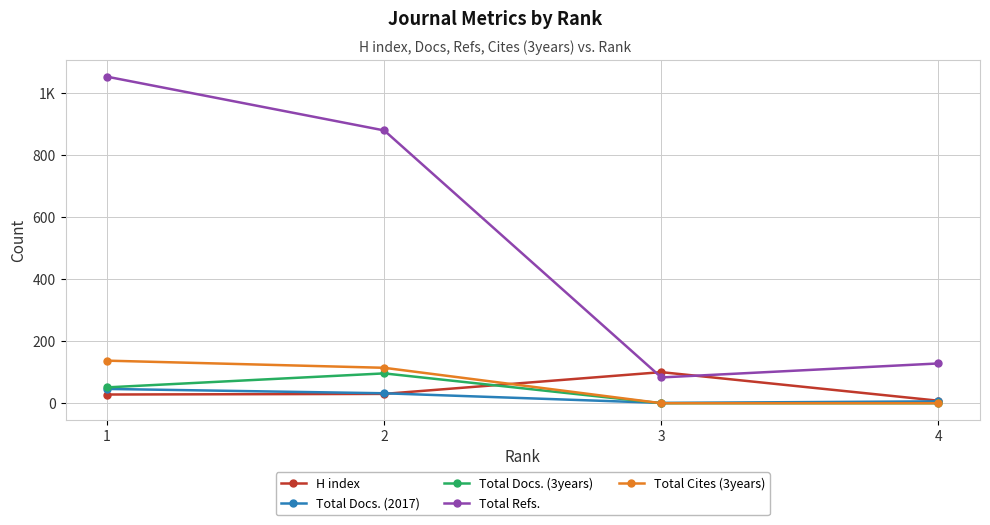

What is the difference between the highest and lowest values at 1?

1023